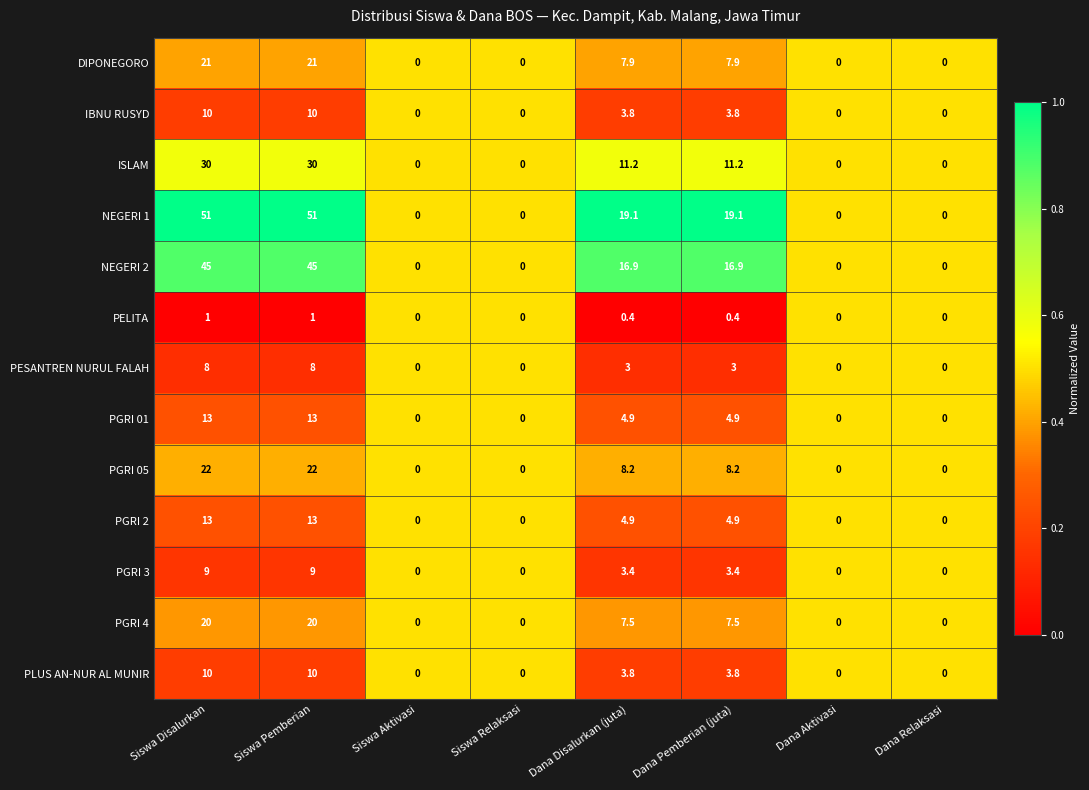

What is the difference between the second highest and minimum values in the PELITA series?

1.0